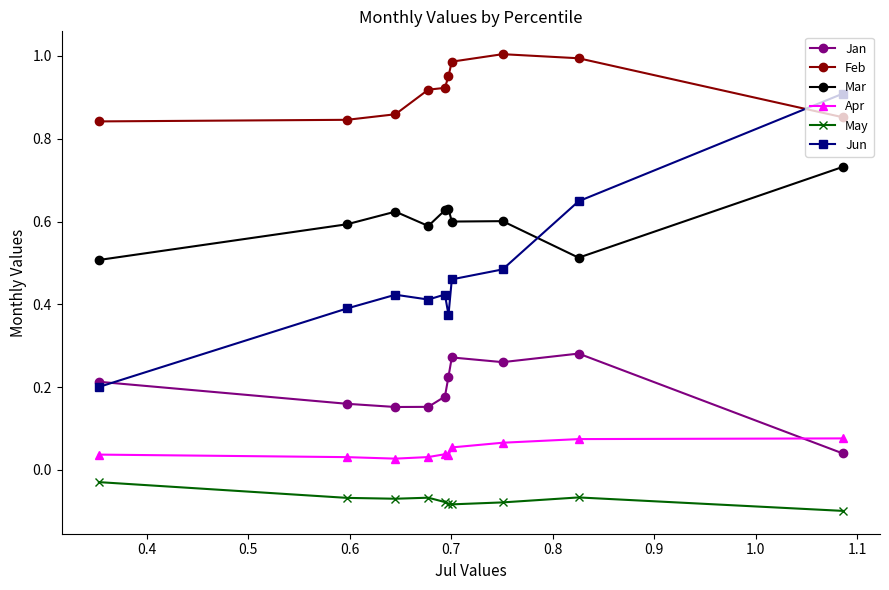

True or false: May has more than 1 points higher than both neighbors.

True